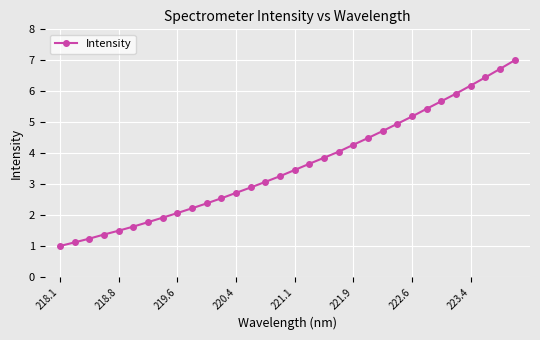

What is the smallest value displayed?

1.0